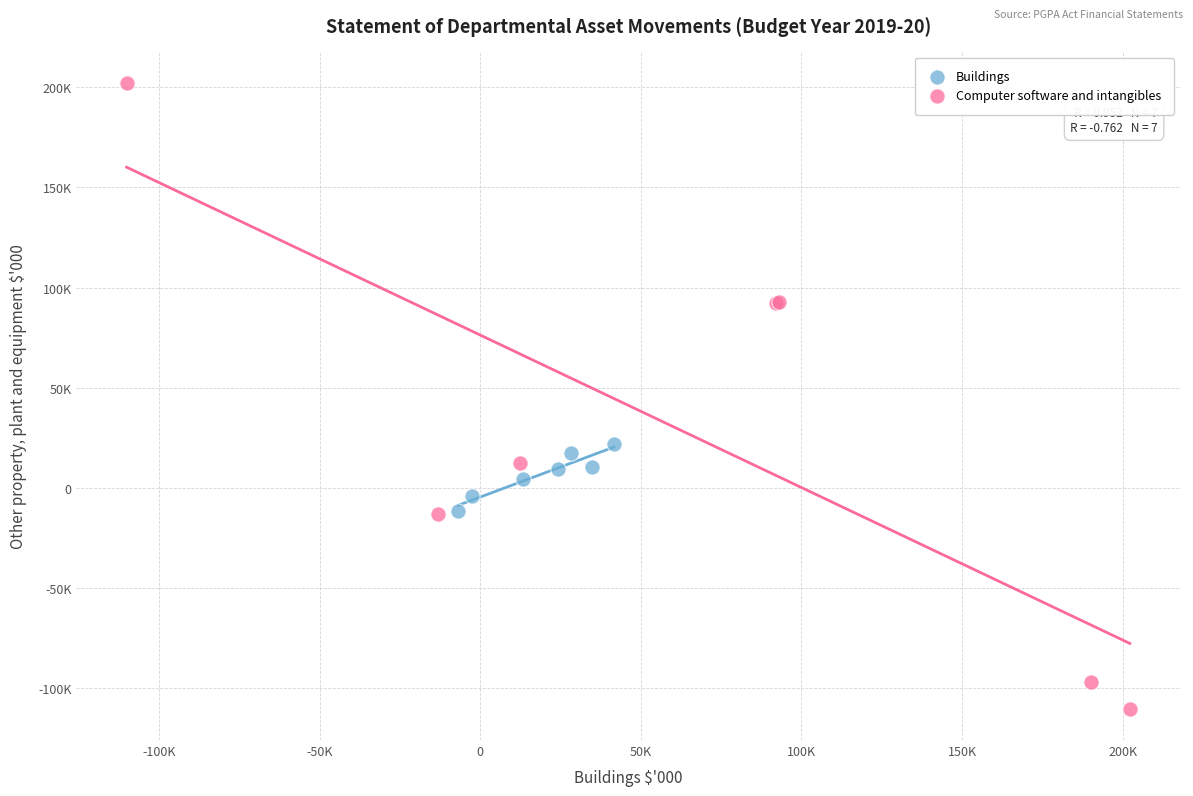

Which series has the largest Y range (max minus min)?

Computer software and intangibles